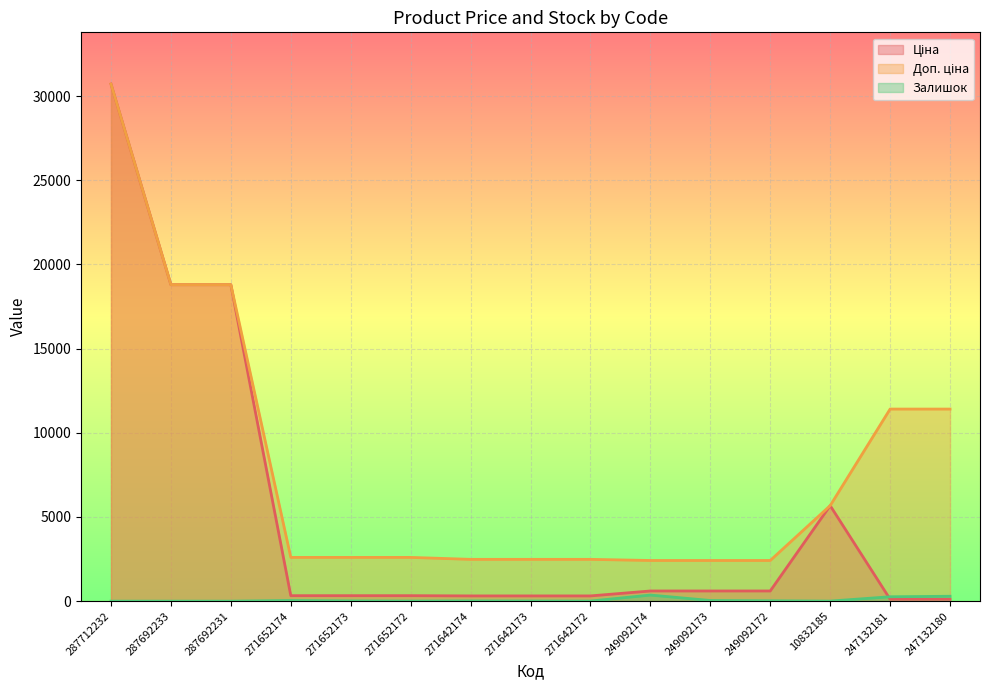

What is the sum of the Ціна values at 271652173 and 247132180?

438.9